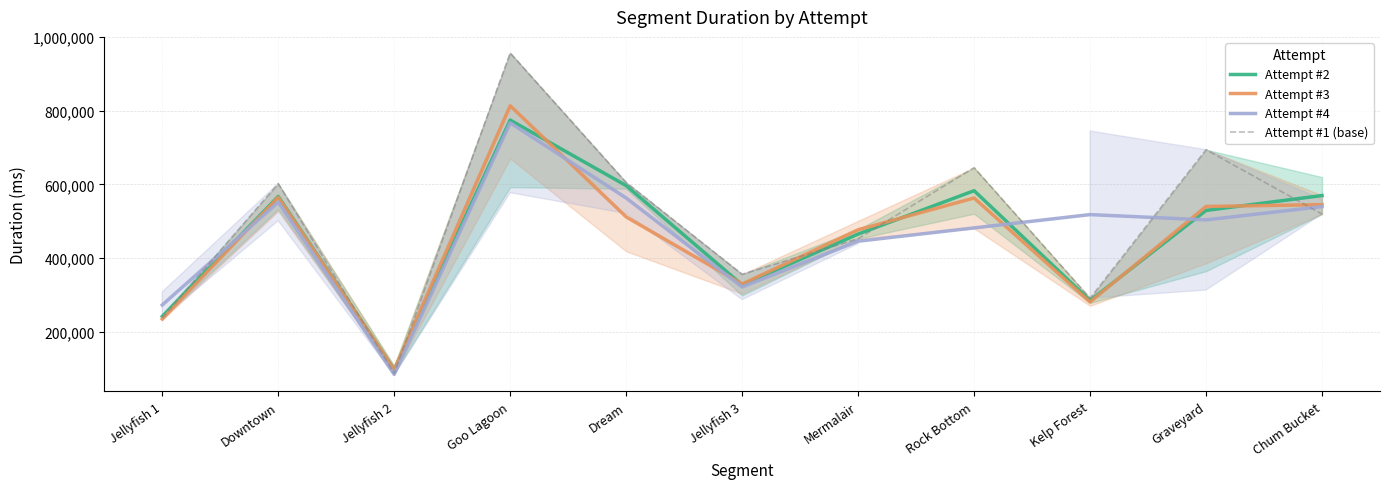

How many values in the Attempt #1 series exceed 519644?

5